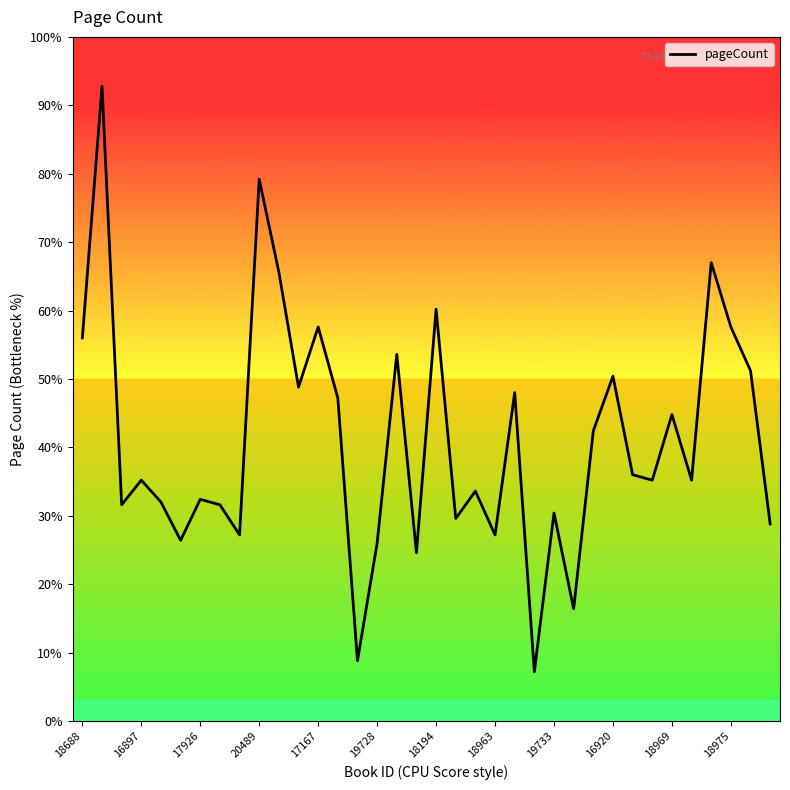

Reading left to right, transcribe all the data shown in this chart.

560	928	316	352	320	264	324	316	272	792	656	488	576	472	88	260	536	246	602	296	336	272	480	72	304	164	424	504	360	352	448	352	670	576	512	288